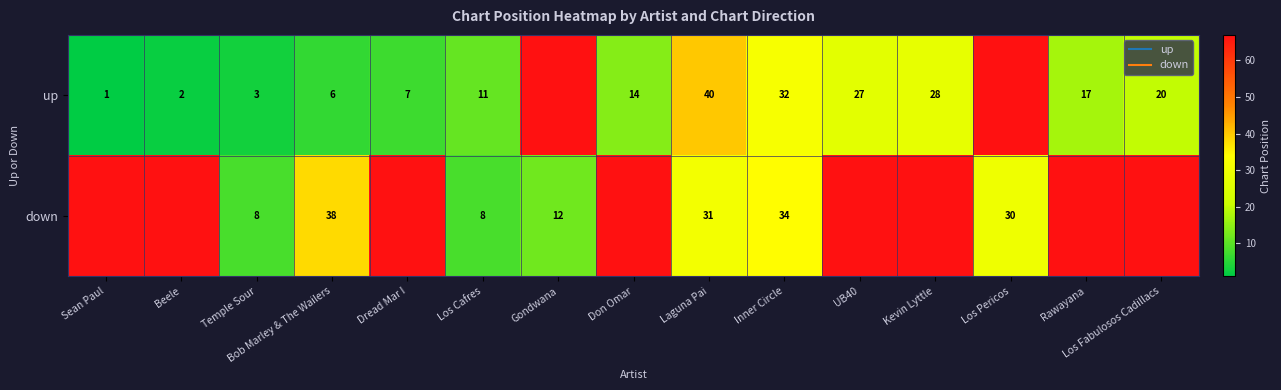

What is the total value across all series at Don Omar?

113